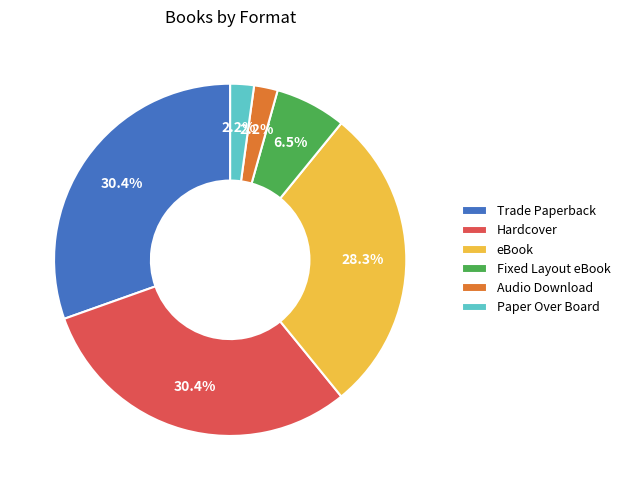

Count the number of slices in the pie.

6